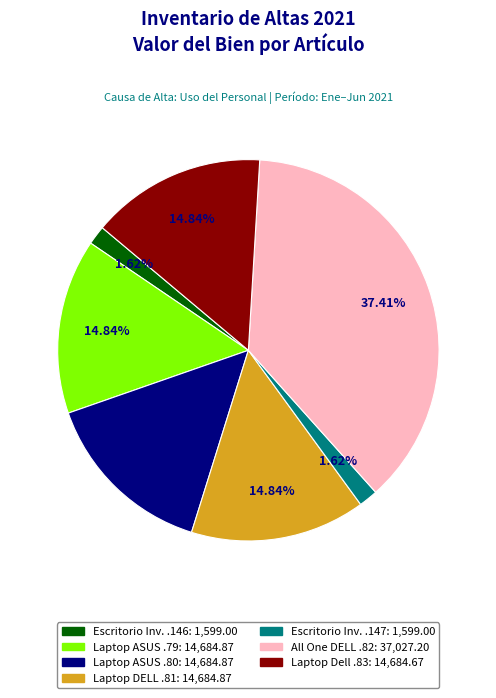

Does any single category account for the majority?

No